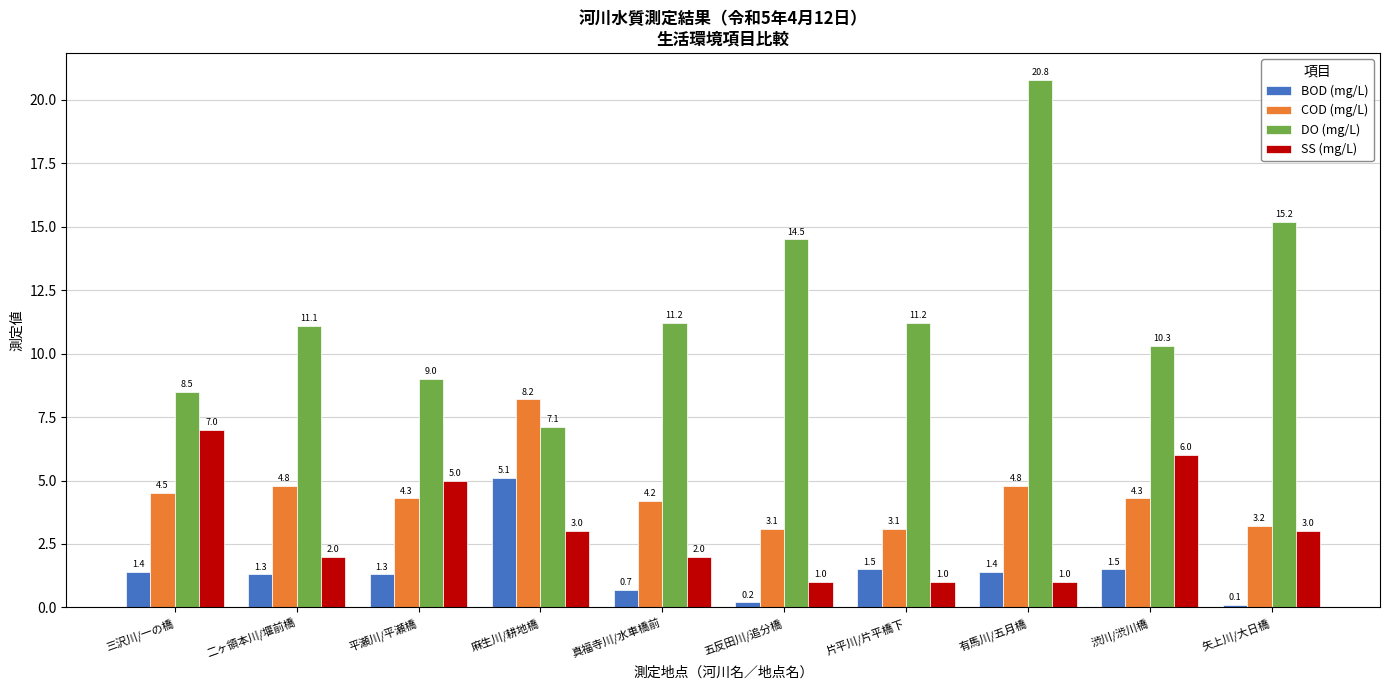

Which series changed the most between 片平川/片平橋下 and 有馬川/五月橋?

DO (mg/L)